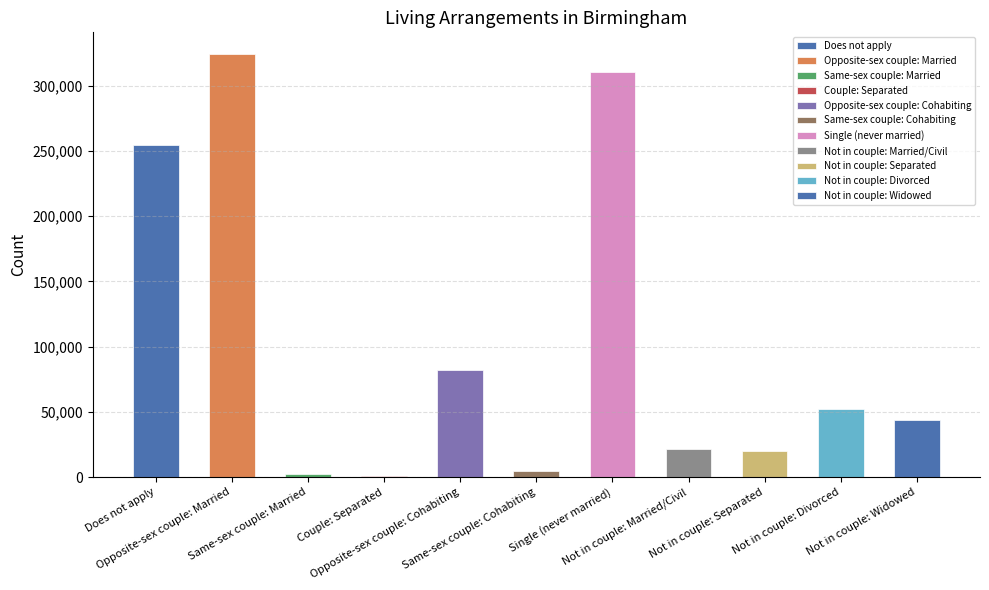

What is the approximate value at Does not apply, to the nearest 50?

254600